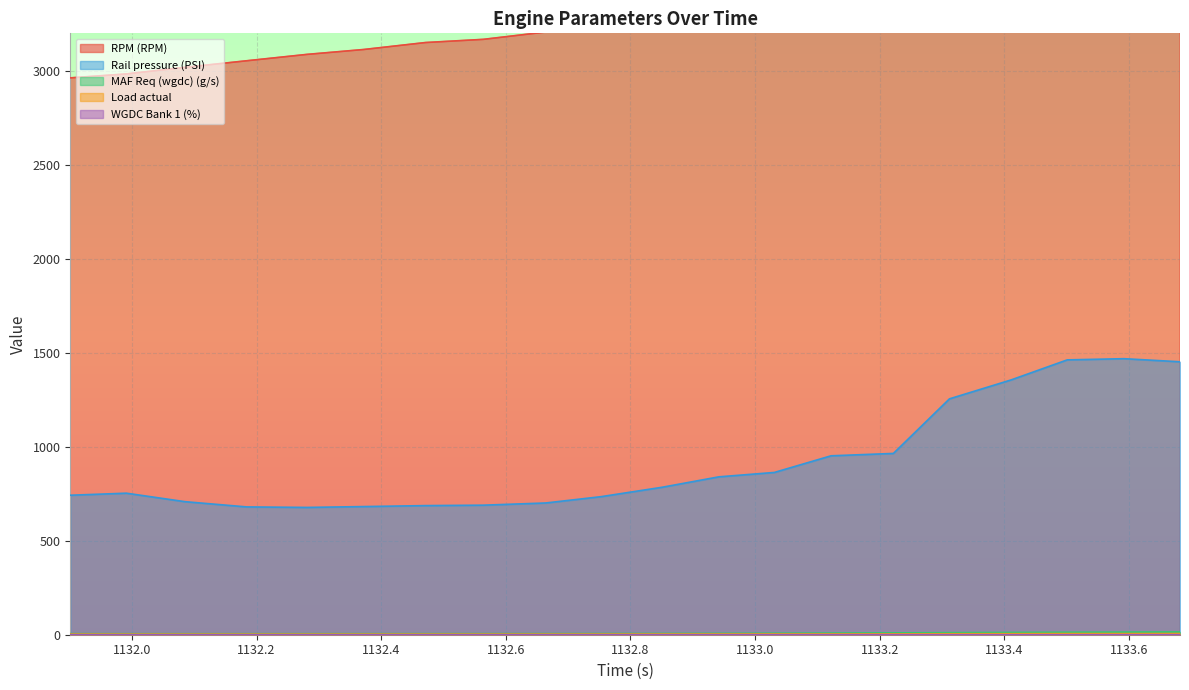

True or false: RPM (RPM) has a value of 5259.8 at 1133.312.

False